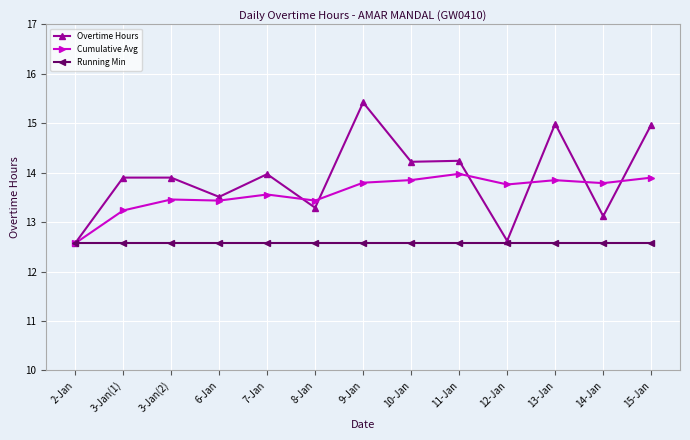

List the series in order of their peak value, lowest first.

Running Min, Cumulative Avg, Overtime Hours